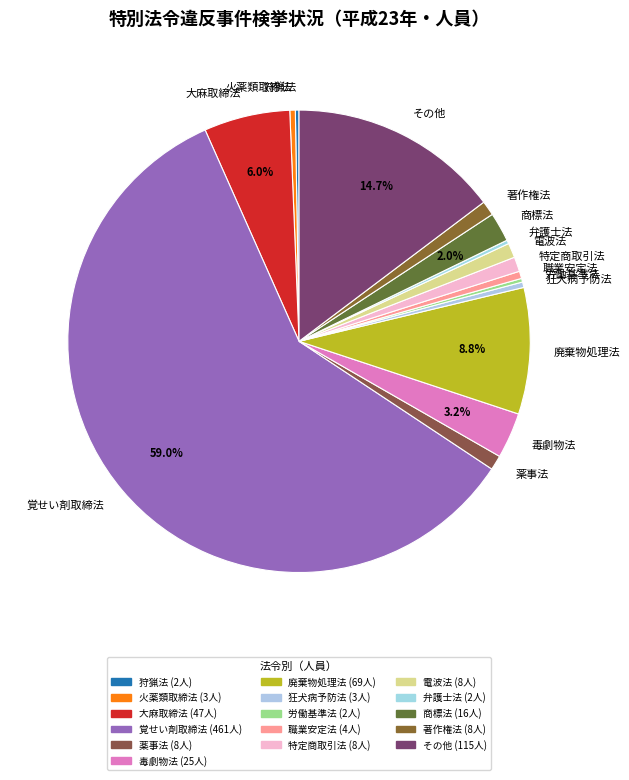

Which category has the biggest portion of the pie?

覚せい剤取締法